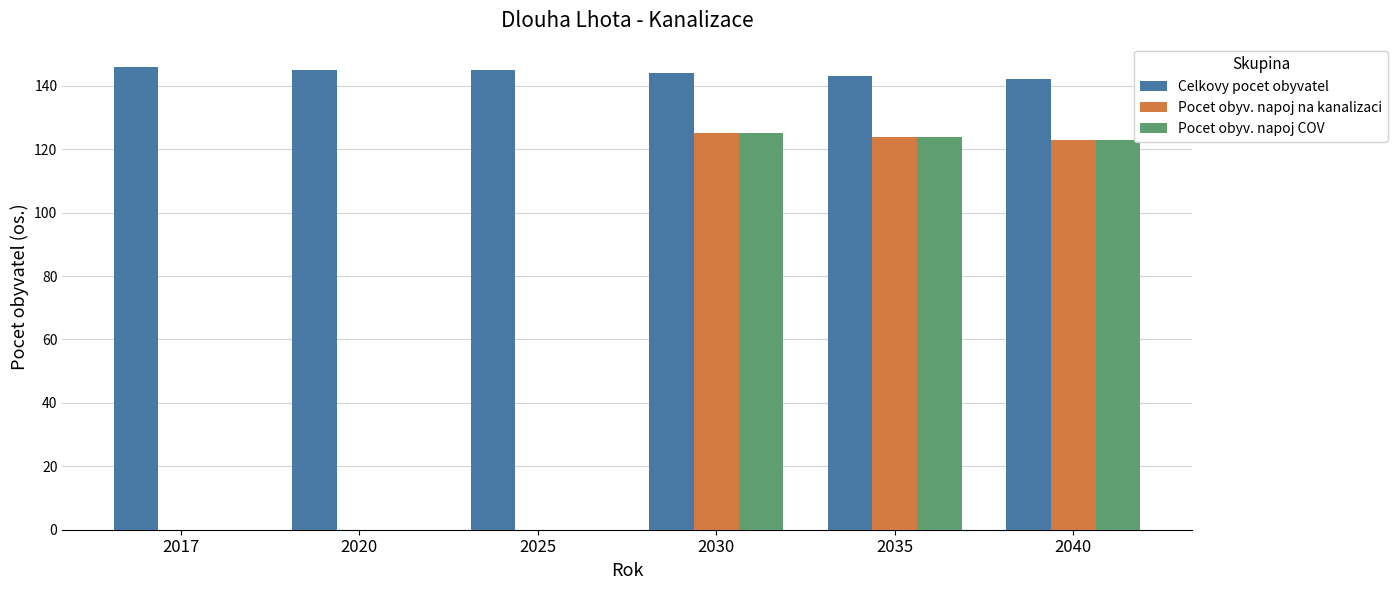

The value of Pocet obyv. napoj na kanalizaci at 2017 is 0. True or false?

True